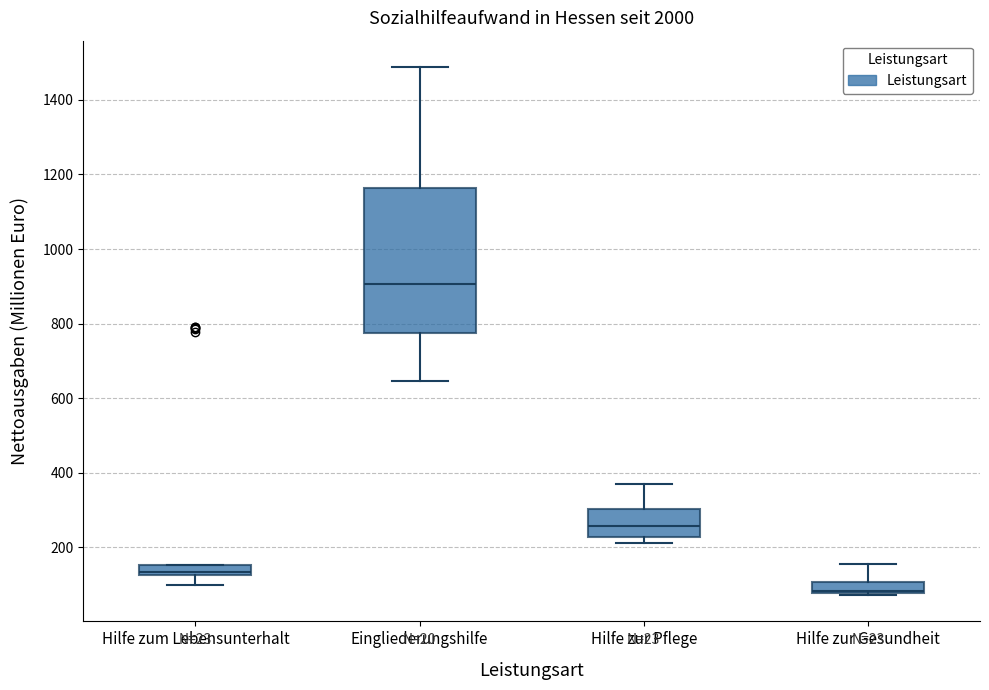

Which box has the lowest median line?

Hilfe zur Gesundheit